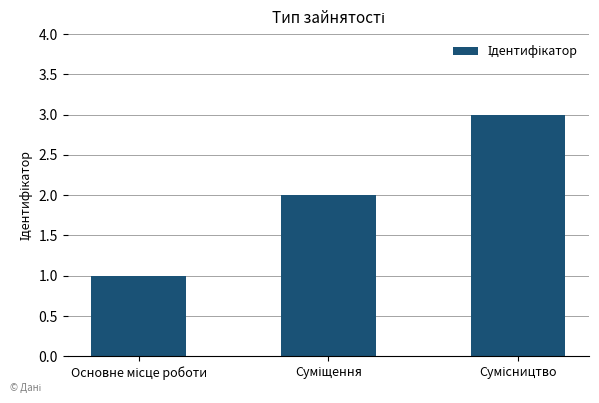

What is the maximum value shown in the chart?

3